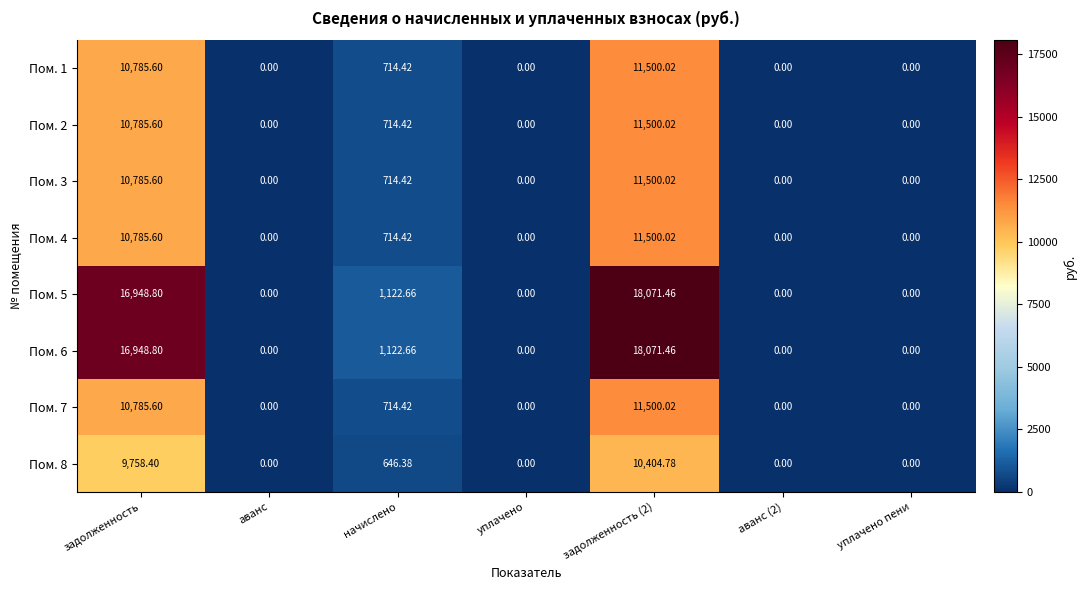

At which label is Пом. 2 closest to 5750?

начислено